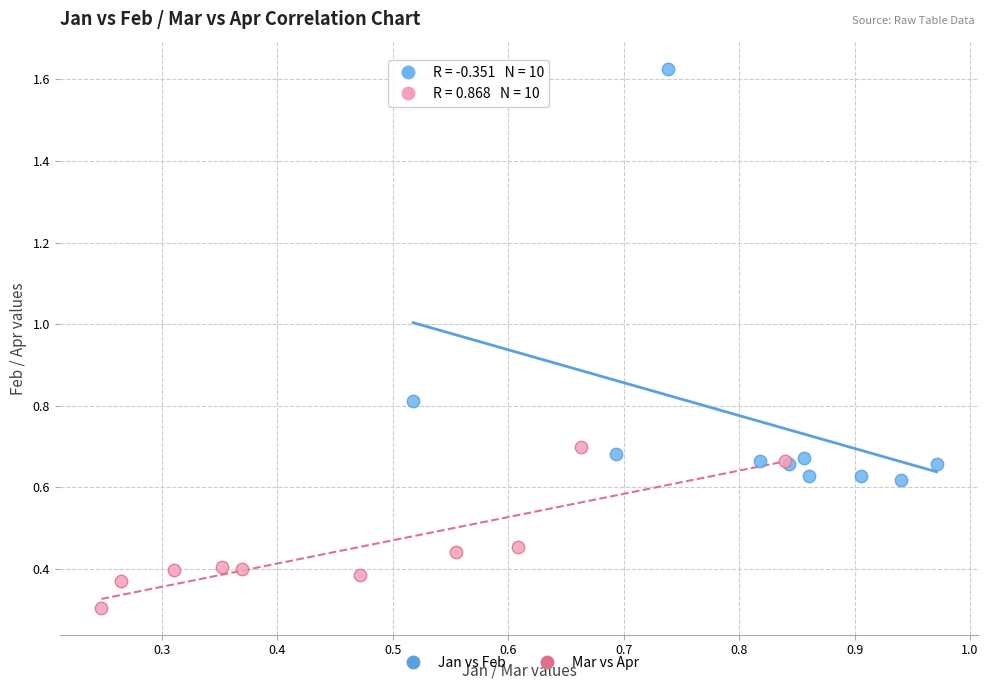

Which series contains the highest Y value?

Jan vs Feb